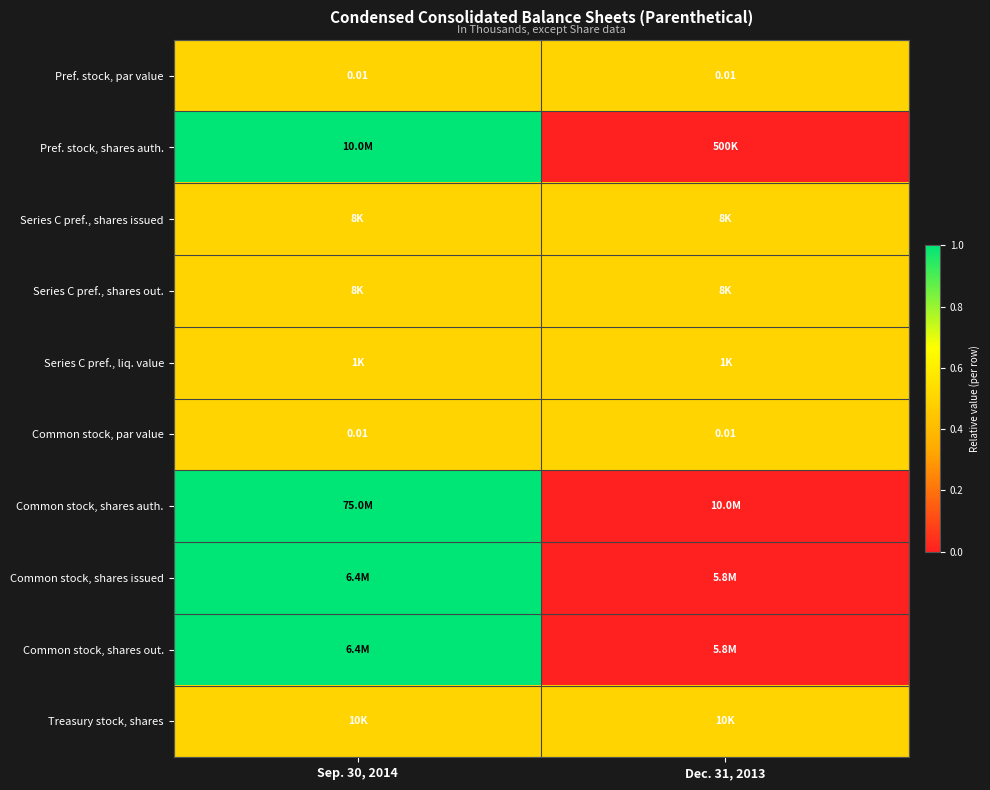

Between Sep. 30, 2014 and Dec. 31, 2013, which is larger?

Sep. 30, 2014